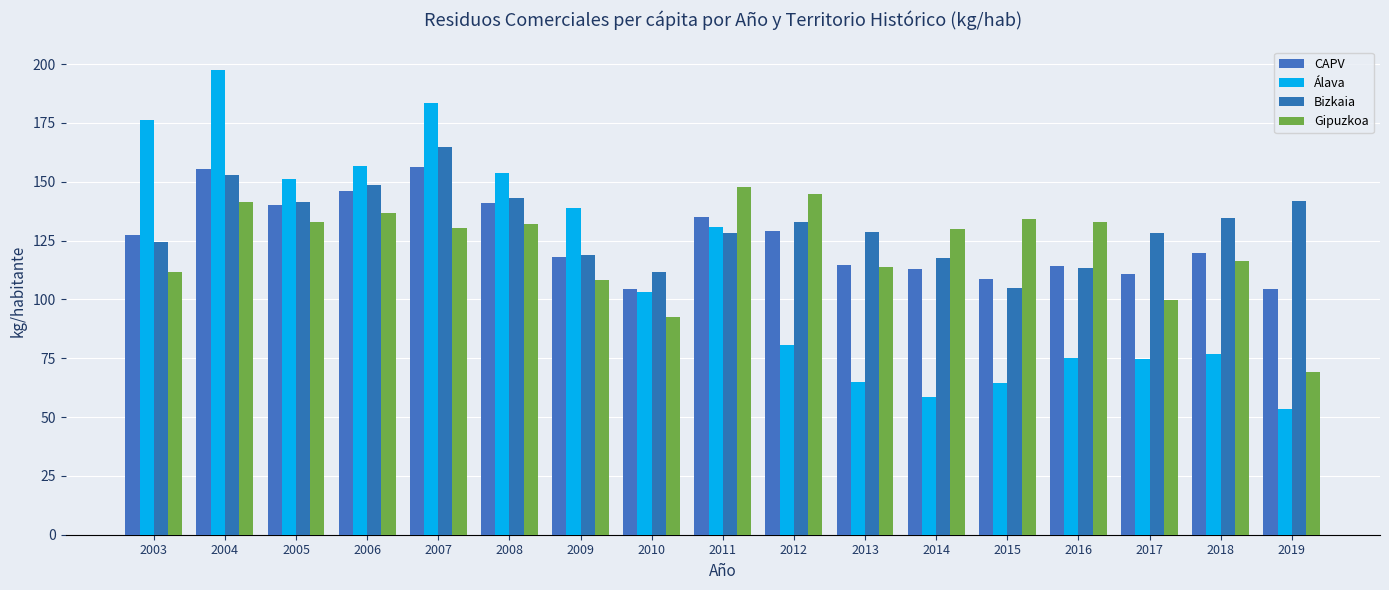

Where does the Álava series first go above 103?

2003